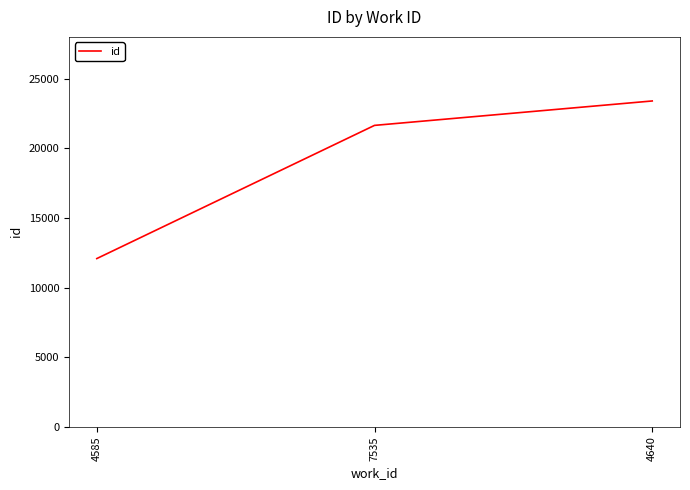

The chart shows a value of 12213 at 4640. True or false?

False